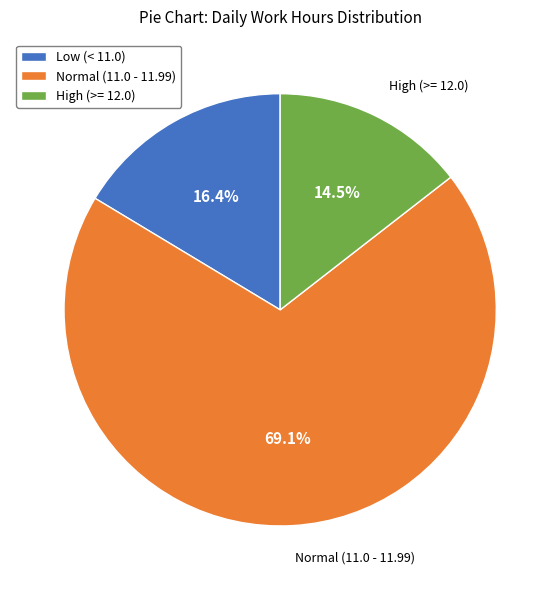

Does any single category account for the majority?

Yes